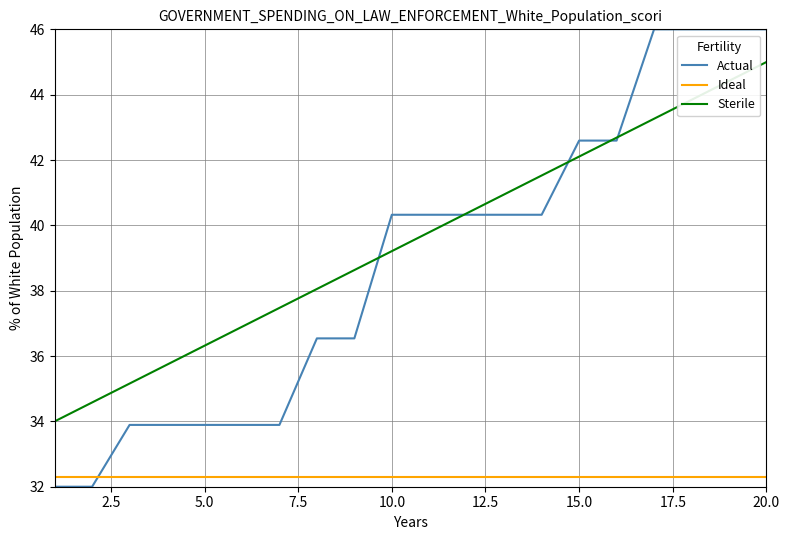

Which series has the widest spread of values?

Actual